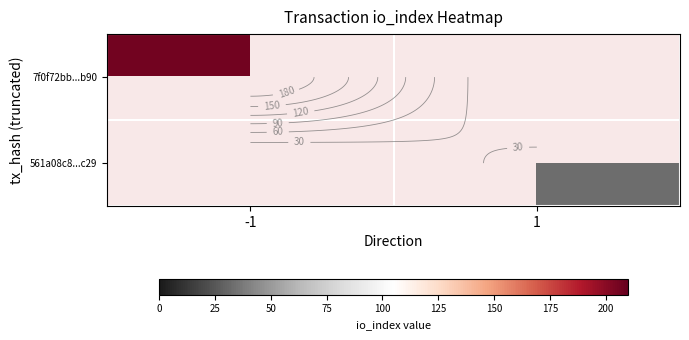

List the series in order of their overall mean, highest first.

7f0f72bb...b90, 561a08c8...c29